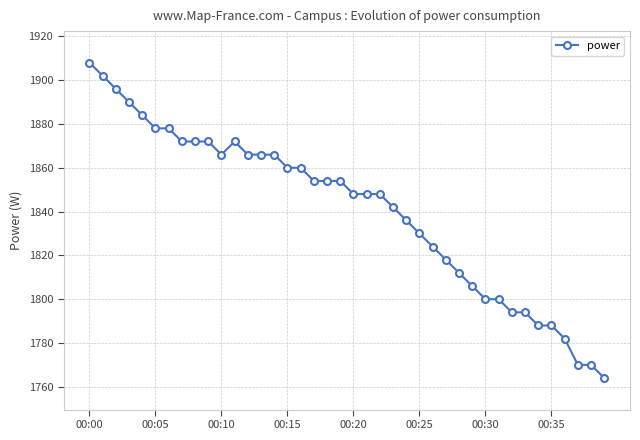

Does the chart display data point markers on the line(s)?

Yes